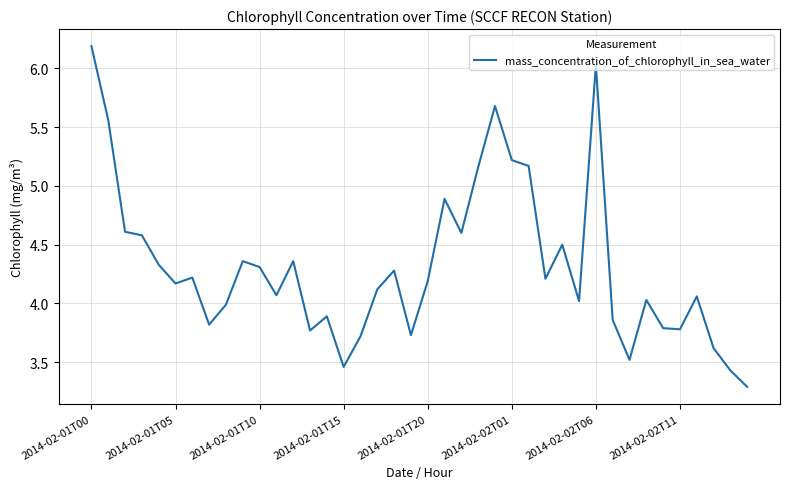

What is the minimum value shown in the chart?

3.3